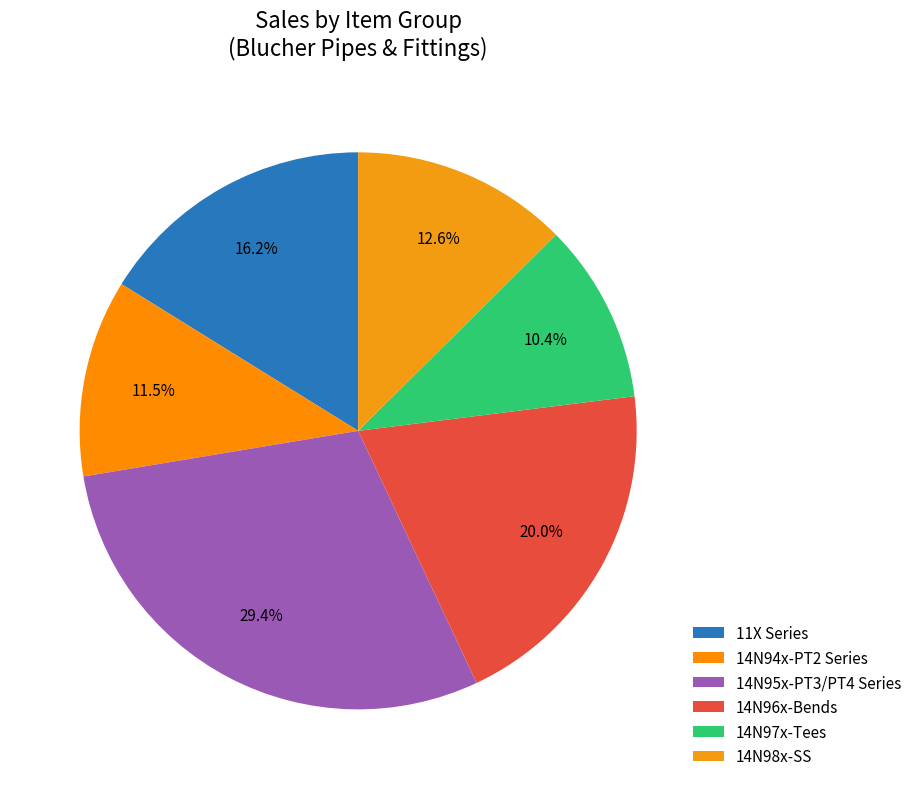

How many slices are in this pie chart?

6